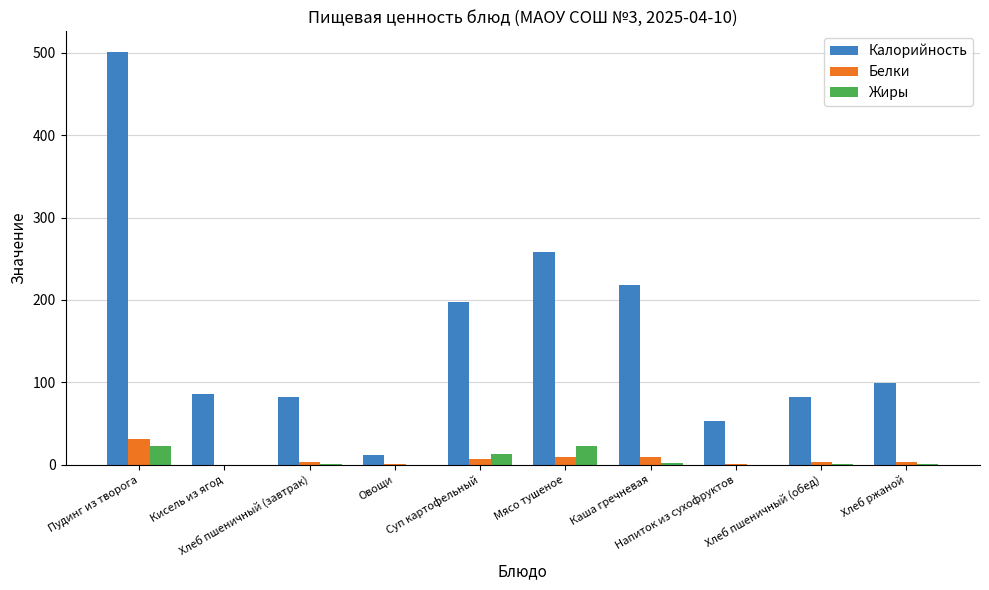

What is the highest value of the Жиры series?

23.1